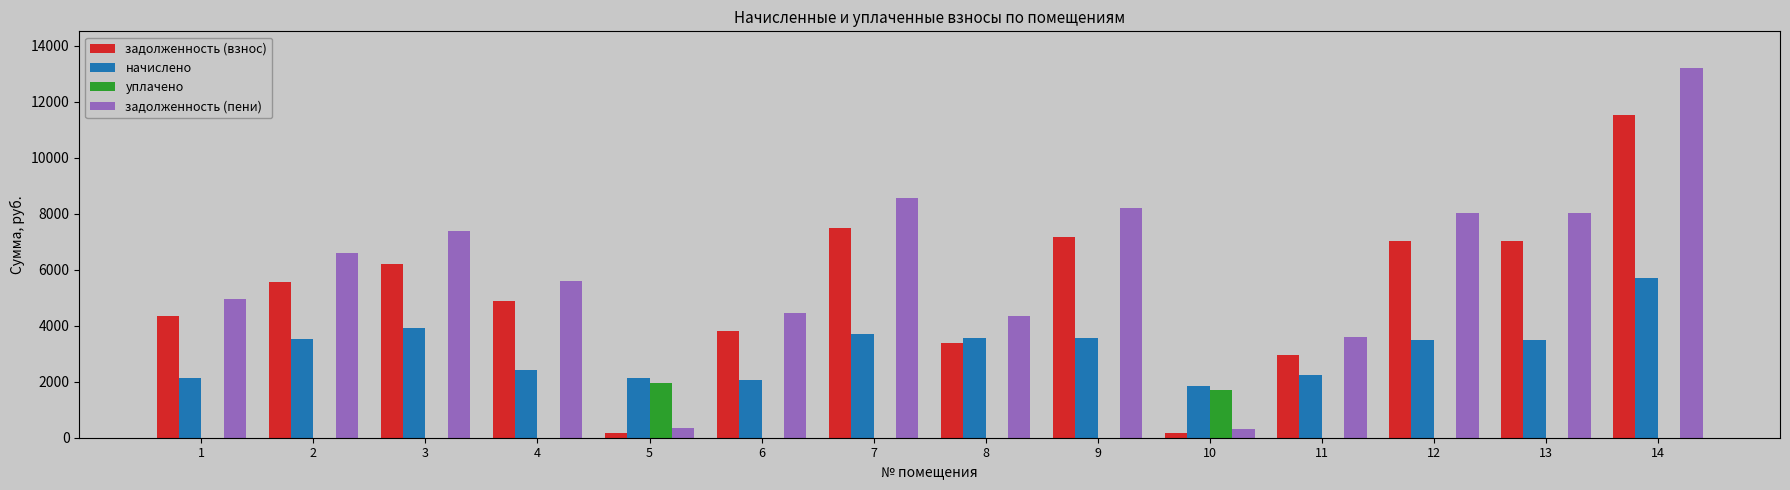

Which series changed the most between 6 and 11?

задолженность (взнос)